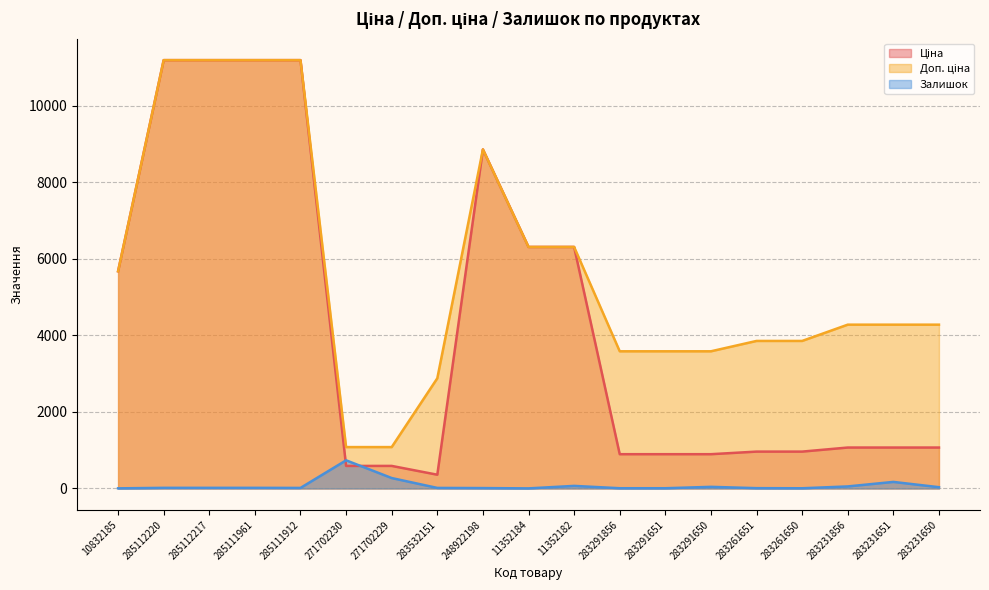

Is the value of Залишок at 283291856 greater than the value of Ціна at 283261650?

No